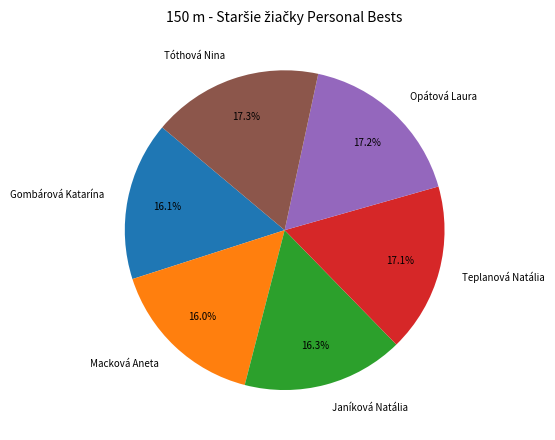

How many slices are in this pie chart?

6